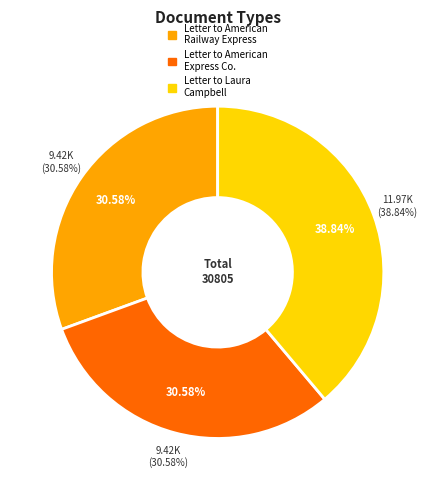

What percentage is the Letter to American
Express Co. slice, to the nearest percent?

31%